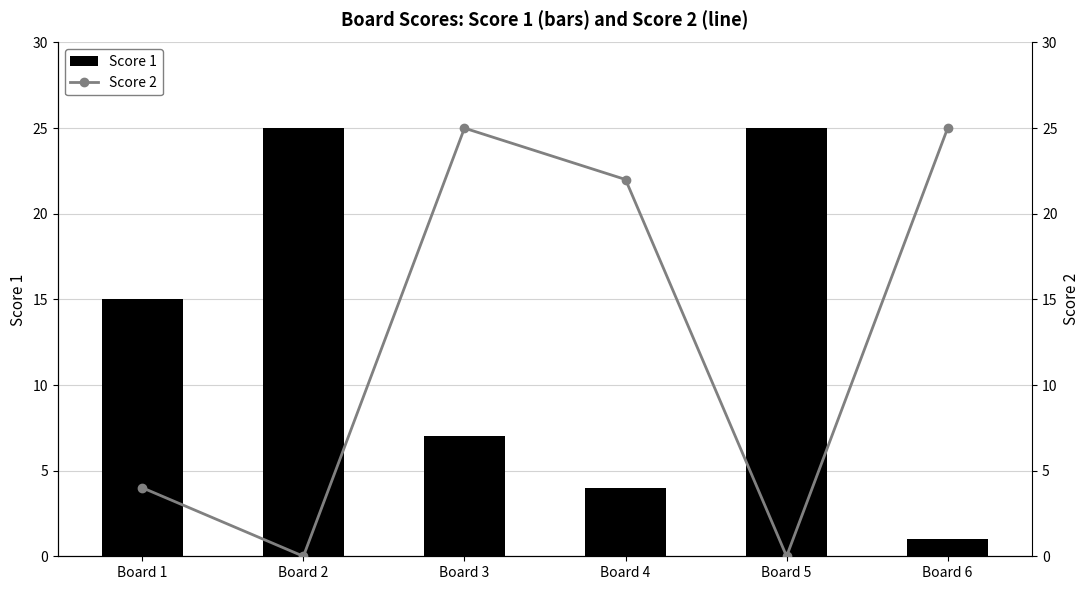

At how many categories does at least one series exceed 12?

6